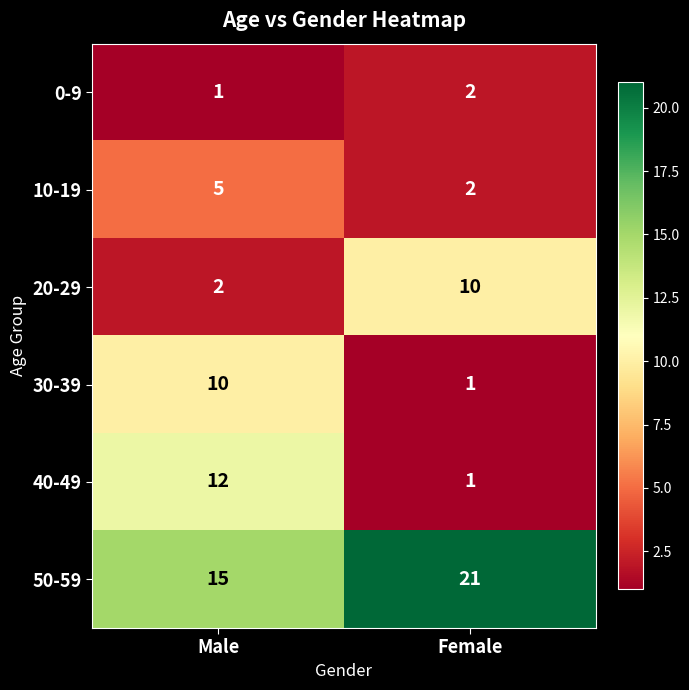

Which series has the largest total across all categories?

50-59